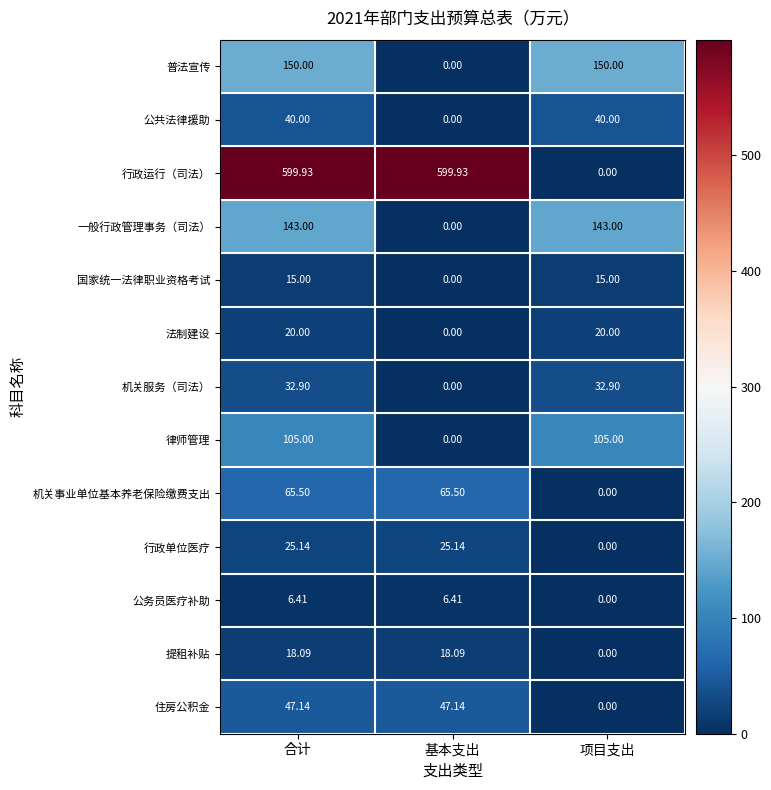

Is the value of 行政单位医疗 at 合计 greater than the value of 住房公积金 at 项目支出?

Yes